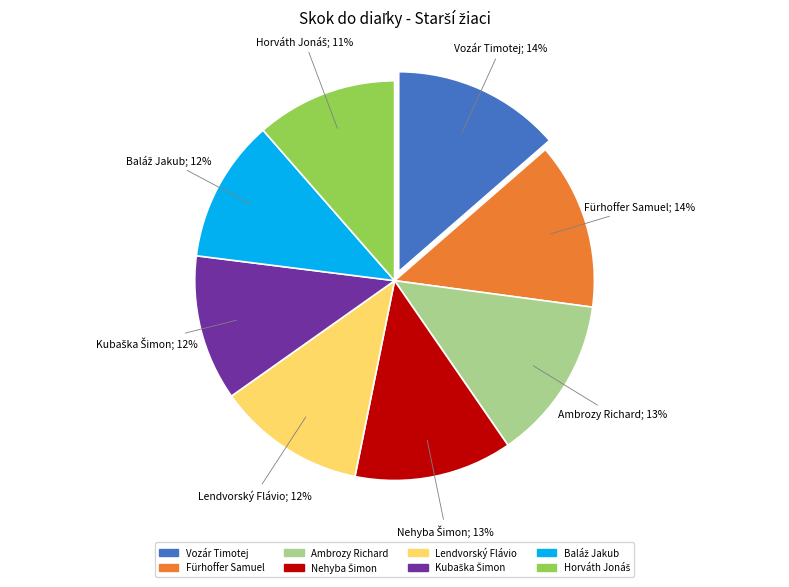

How many slices are in this pie chart?

8